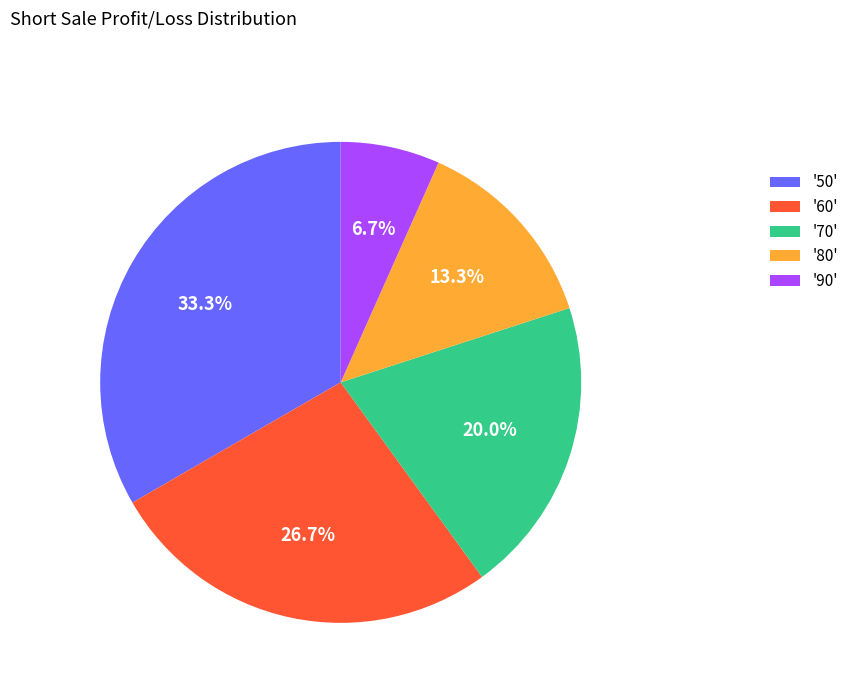

Which has a higher value, '80' or '50'?

'50'